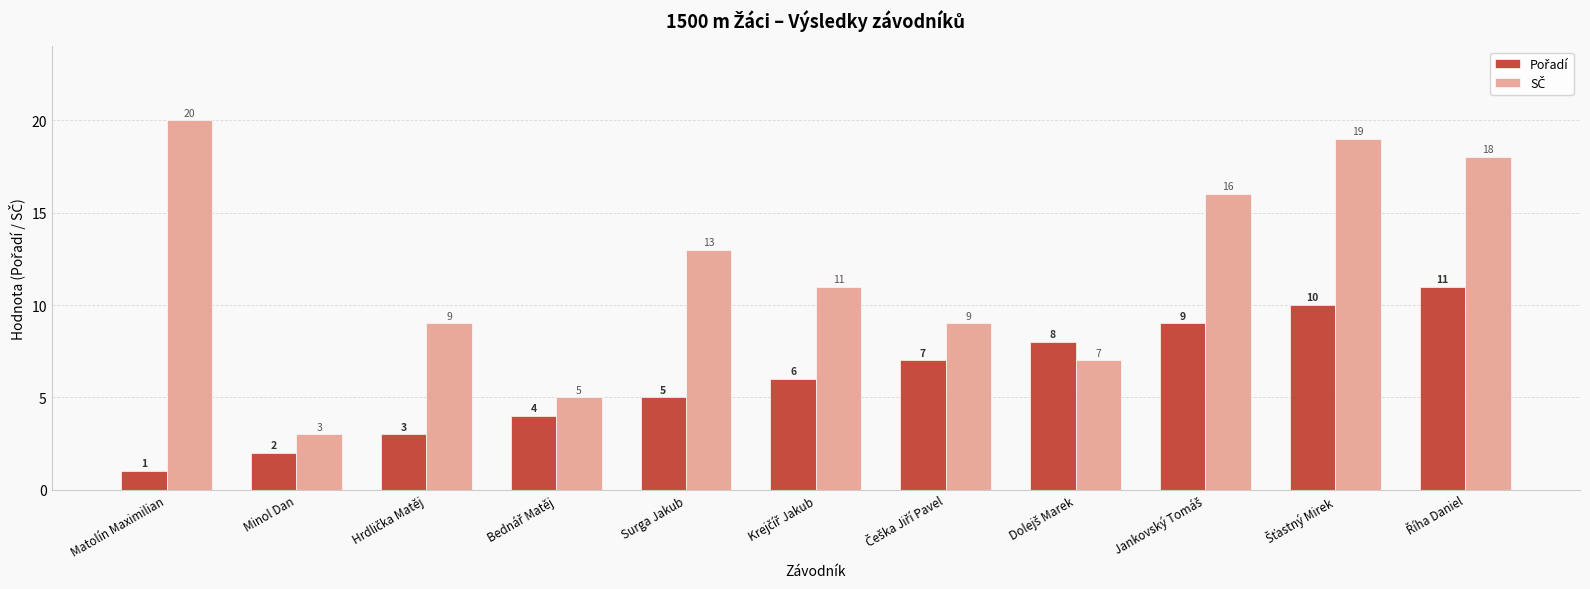

Which category has the lowest value across all series?

Matolín Maximilian